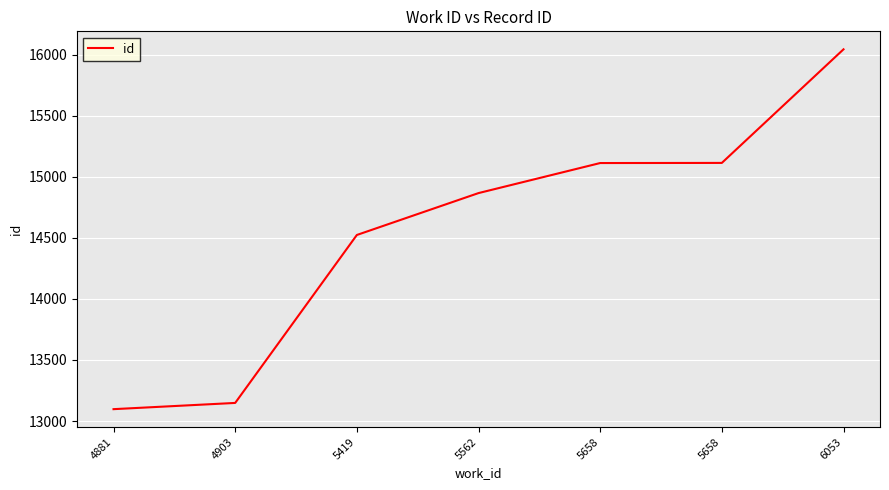

Which category has the highest value across all series?

6053